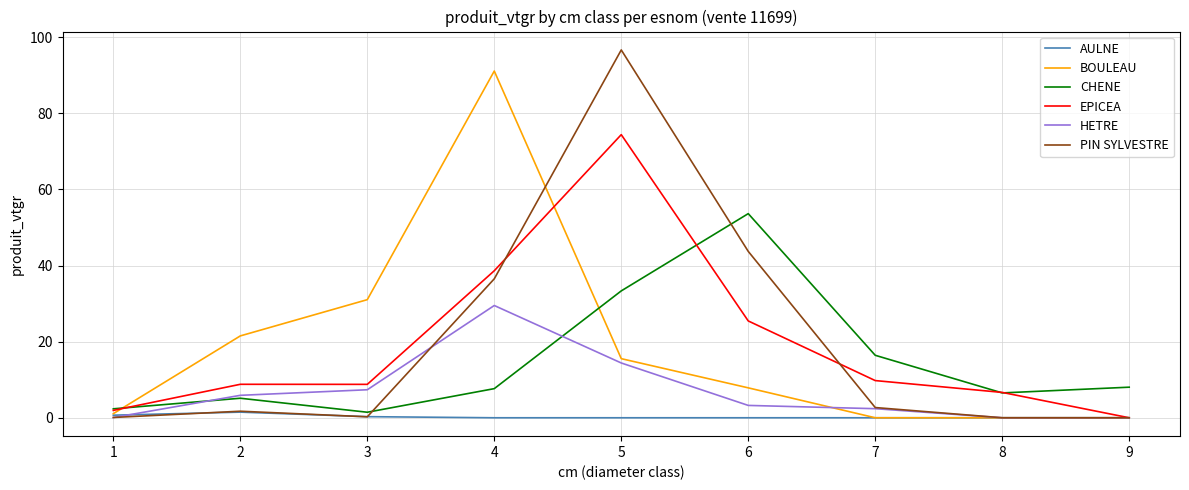

Which series changed the most between 4 and 7?

BOULEAU